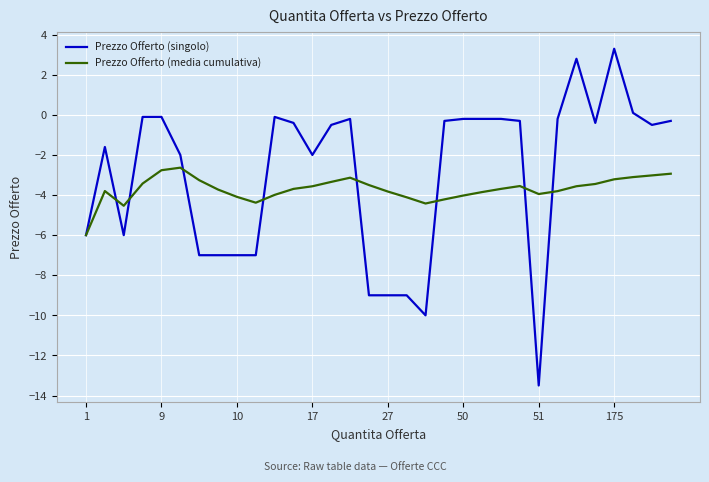

Count the number of categories in the chart.

32